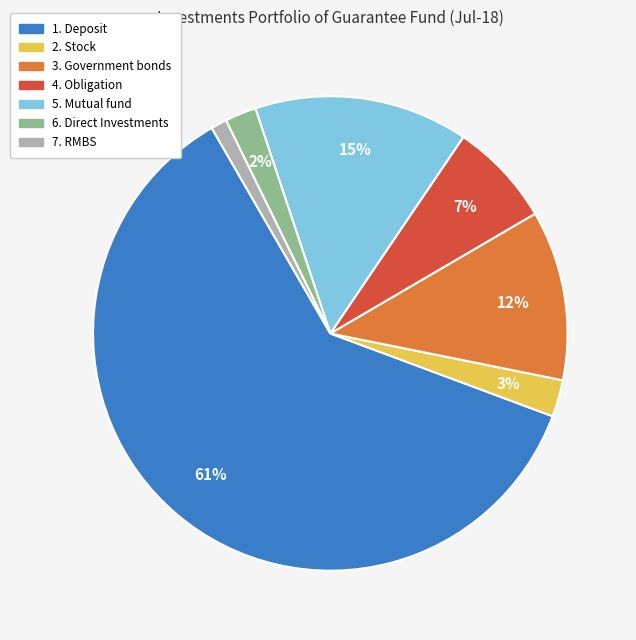

Does any single category account for the majority?

Yes